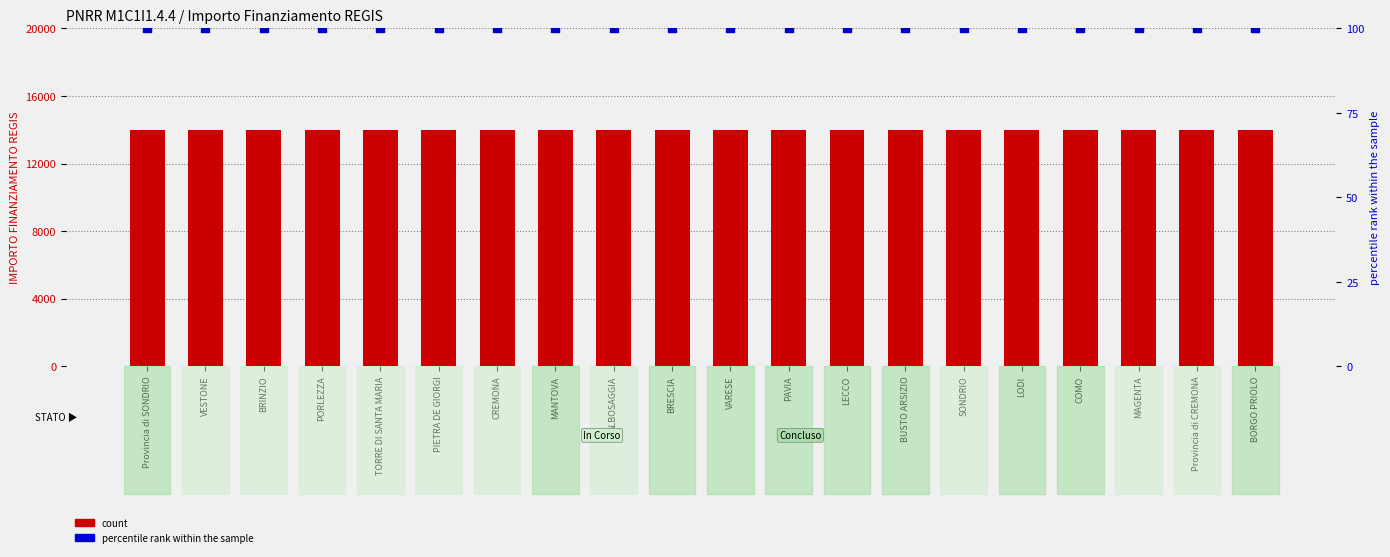

Which series has the widest spread of Y values?

count